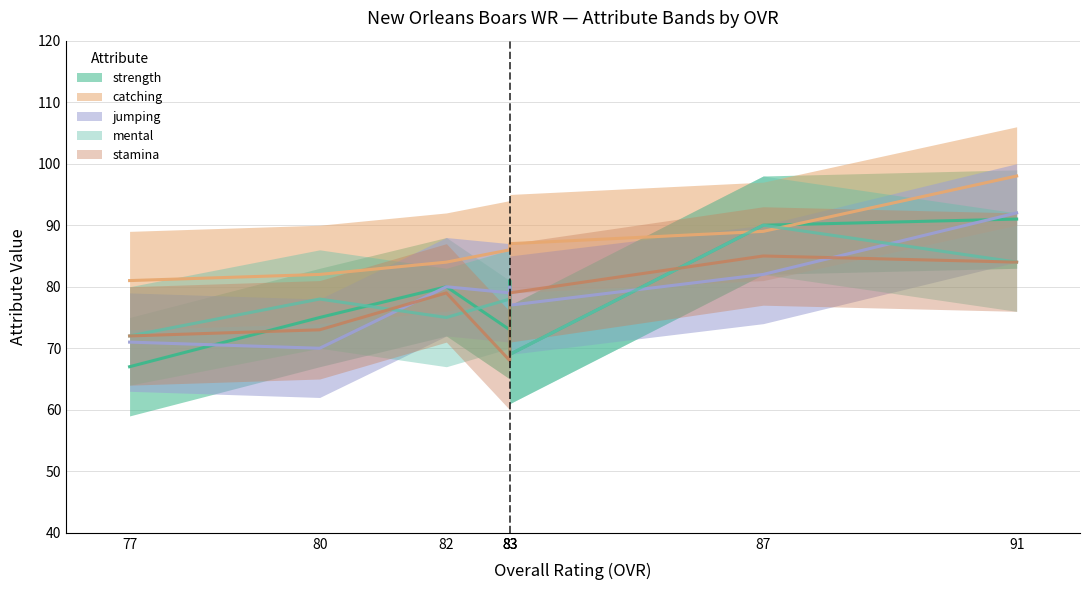

In strength, how many points are lower than both neighbors (excluding endpoints)?

1